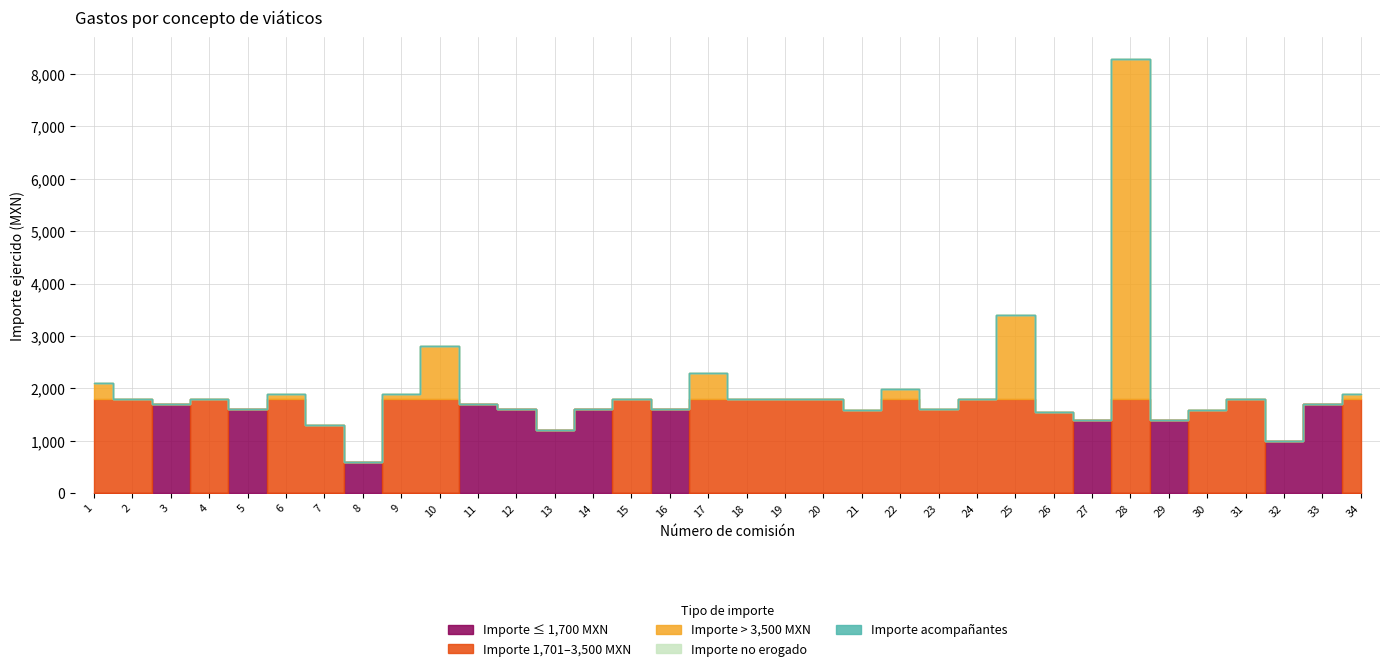

At which label does Importe total erogado reach its minimum?

8